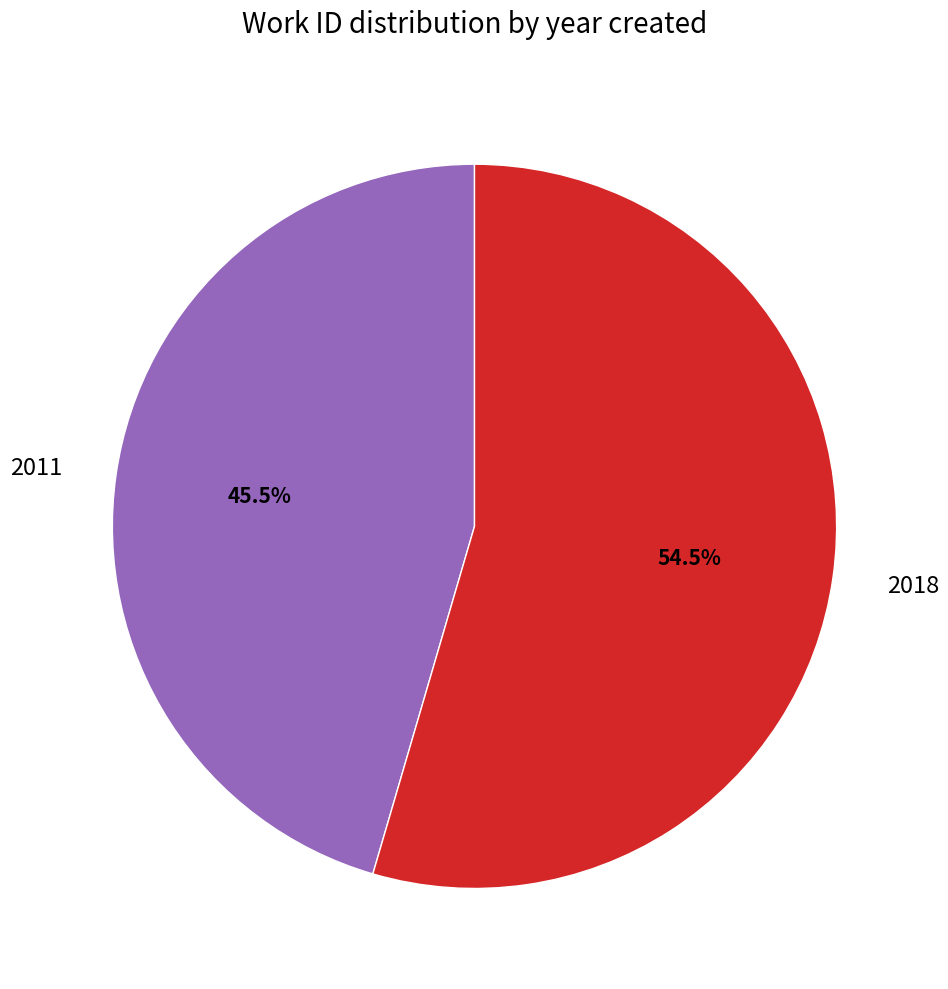

Does 2018 account for over 50% of the chart?

Yes